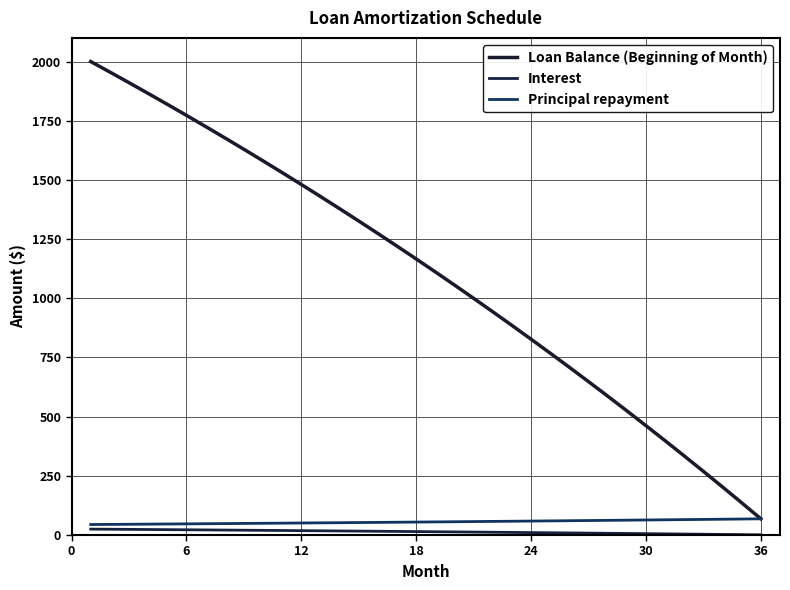

What is the difference between the maximum and minimum values in the Principal repayment series?

24.1